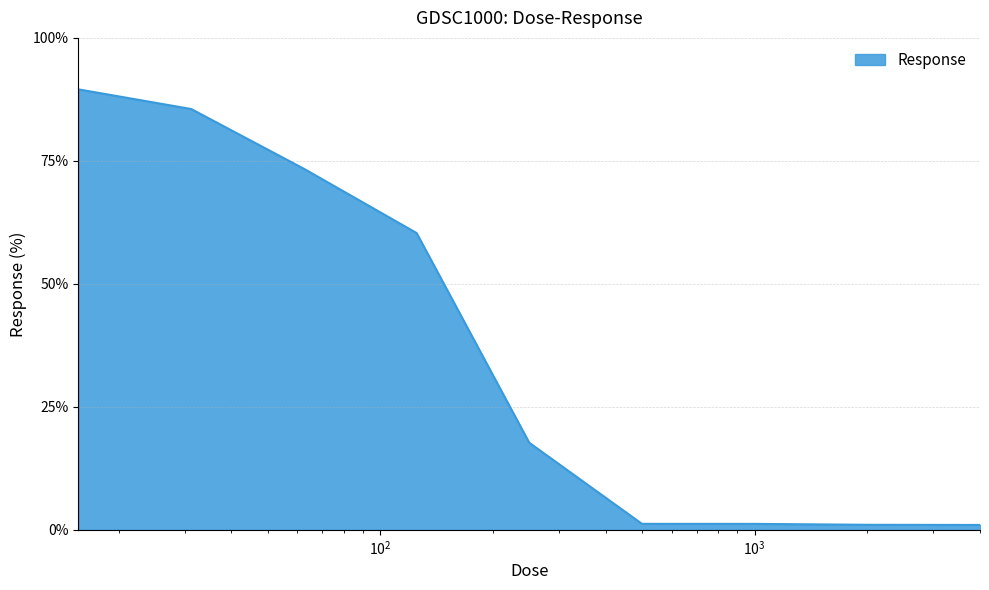

What is the average value?

36.8